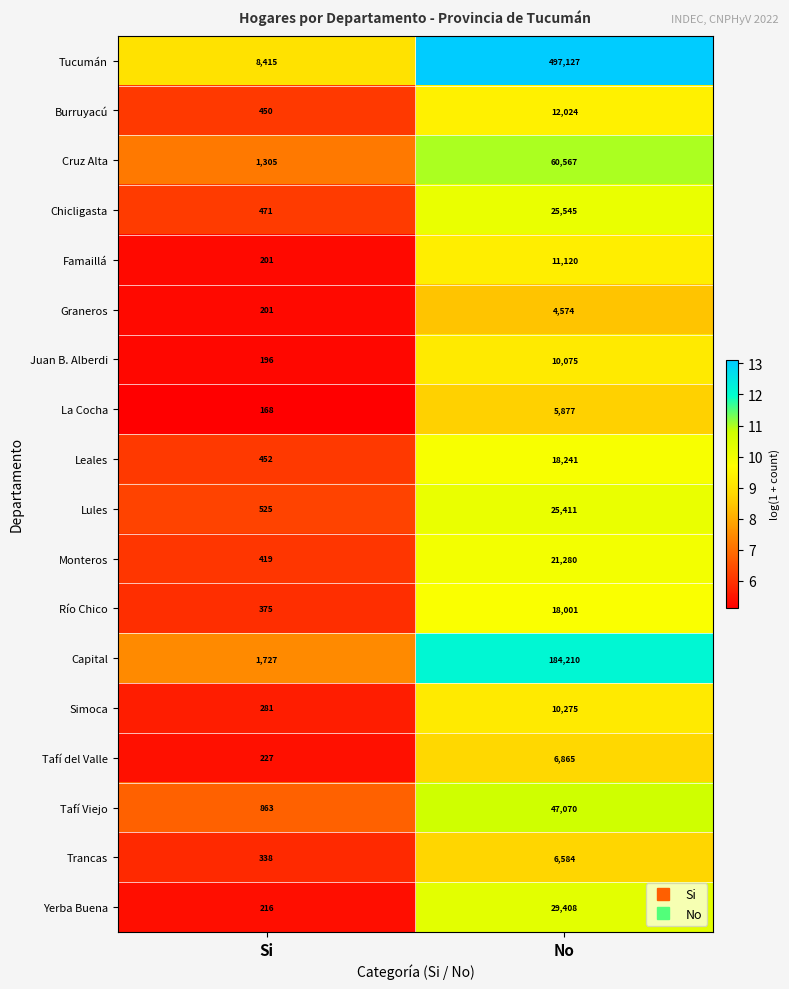

Which label corresponds to the smallest value in the chart?

Si